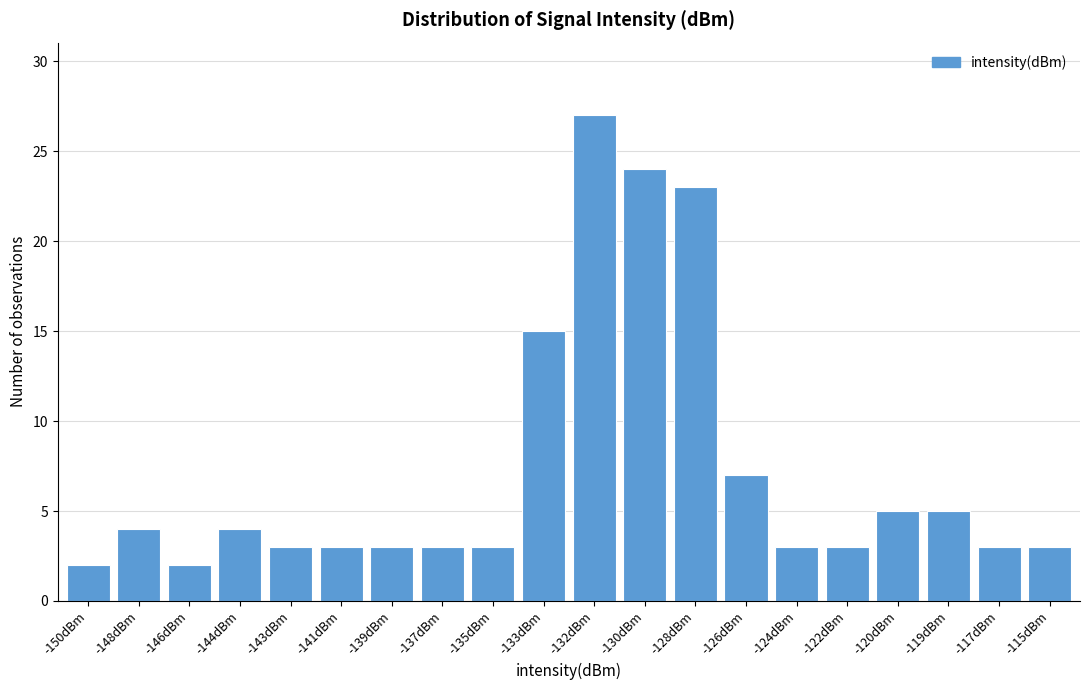

Reading left to right, what are all the values shown in this chart?

2	4	2	4	3	3	3	3	3	15	27	24	23	7	3	3	5	5	3	3